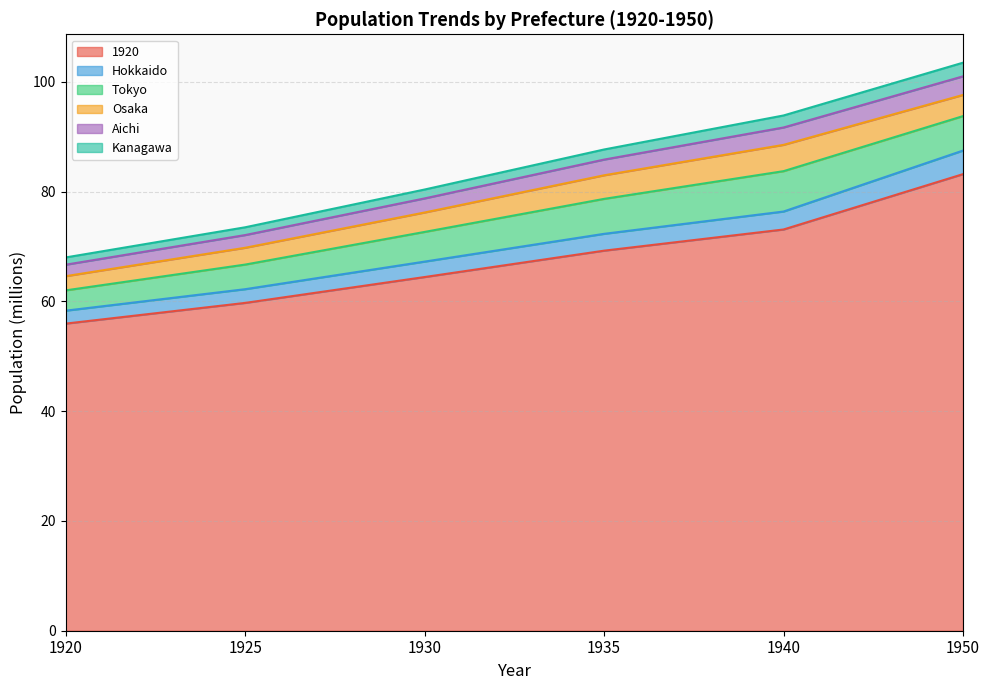

What is the value of the 1920 point at the 4th from the left?

69.3